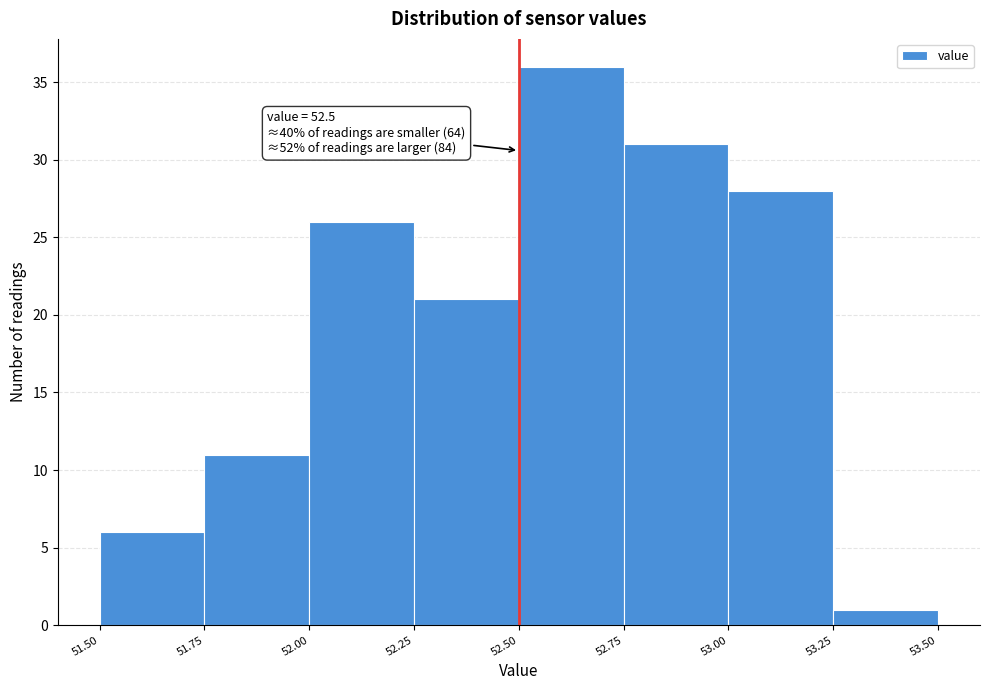

Over which range of the x-axis is the bar tallest?

52.50 to 52.75